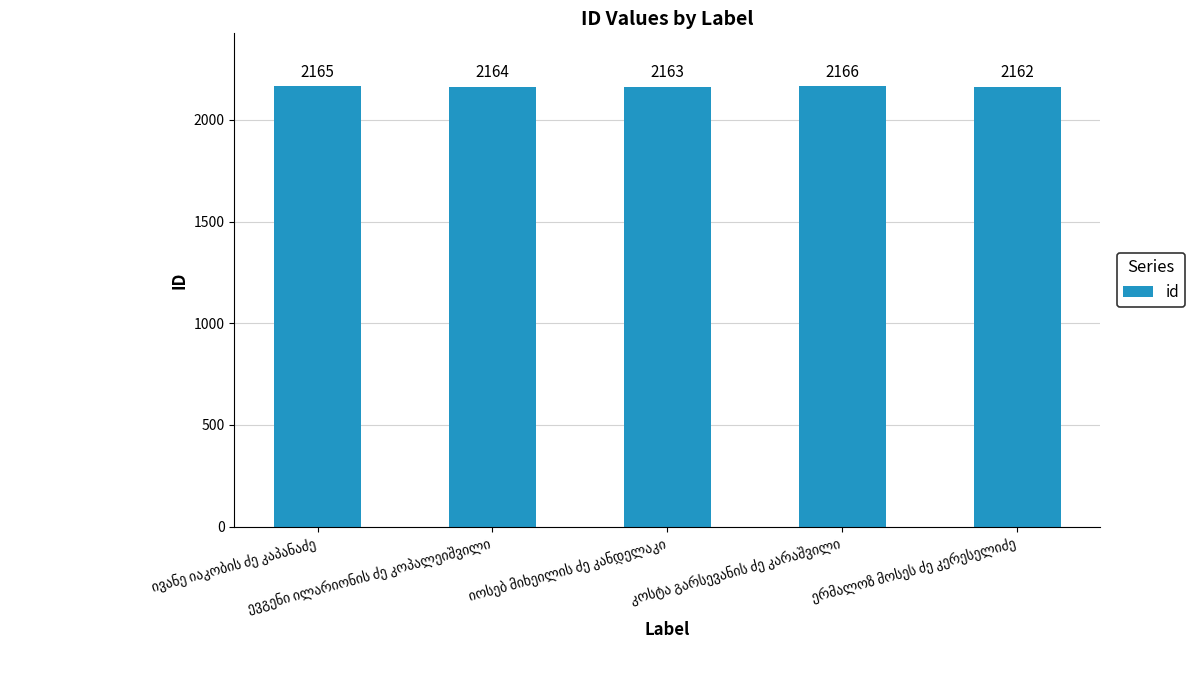

What is the difference between the second highest and minimum values?

3